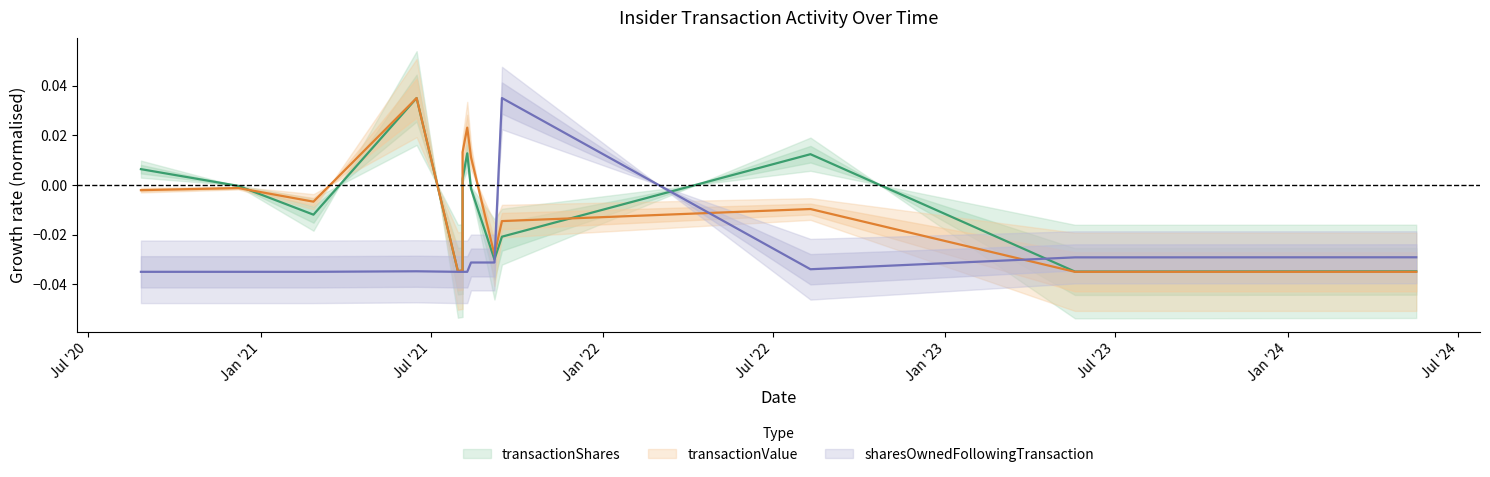

Reading left to right, transcribe all the data shown in this chart.

transactionShares: 2020-08-26=0.0	2020-12-08=-0.0	2021-02-26=-0.0	2021-06-16=0.0	2021-07-30=-0.0	2021-08-04=-0.0	2021-08-04=0.0	2021-08-09=0.0	2021-08-13=-0.0	2021-09-07=-0.0	2021-09-15=-0.0	2022-08-10=0.0	2023-05-19=-0.0	2024-05-17=-0.0
transactionValue: 2020-08-26=-0.0	2020-12-08=-0.0	2021-02-26=-0.0	2021-06-16=0.0	2021-07-30=-0.0	2021-08-04=-0.0	2021-08-04=0.0	2021-08-09=0.0	2021-08-13=0.0	2021-09-07=-0.0	2021-09-15=-0.0	2022-08-10=-0.0	2023-05-19=-0.0	2024-05-17=-0.0
sharesOwnedFollowingTransaction: 2020-08-26=-0.0	2020-12-08=-0.0	2021-02-26=-0.0	2021-06-16=-0.0	2021-07-30=-0.0	2021-08-04=-0.0	2021-08-04=-0.0	2021-08-09=-0.0	2021-08-13=-0.0	2021-09-07=-0.0	2021-09-15=0.0	2022-08-10=-0.0	2023-05-19=-0.0	2024-05-17=-0.0